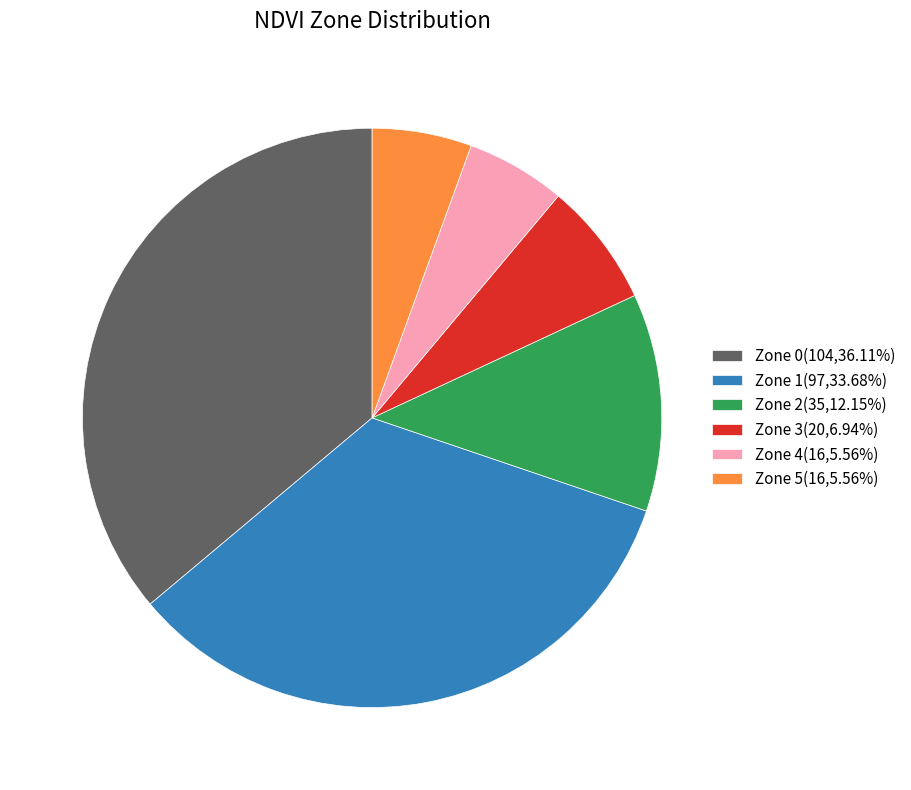

Is the sum of Zone 4(16,5.56%) and Zone 1(97,33.68%) greater than half?

No